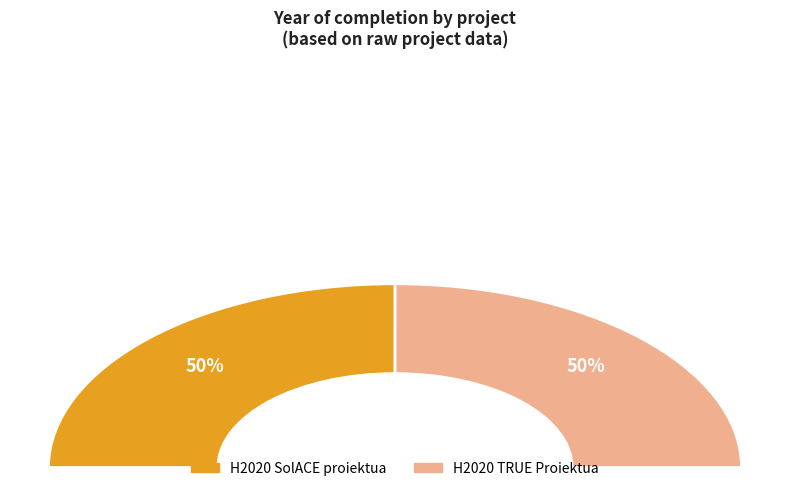

Which has a higher value, H2020 SolACE proiektua or H2020 TRUE Proiektua?

H2020 SolACE proiektua